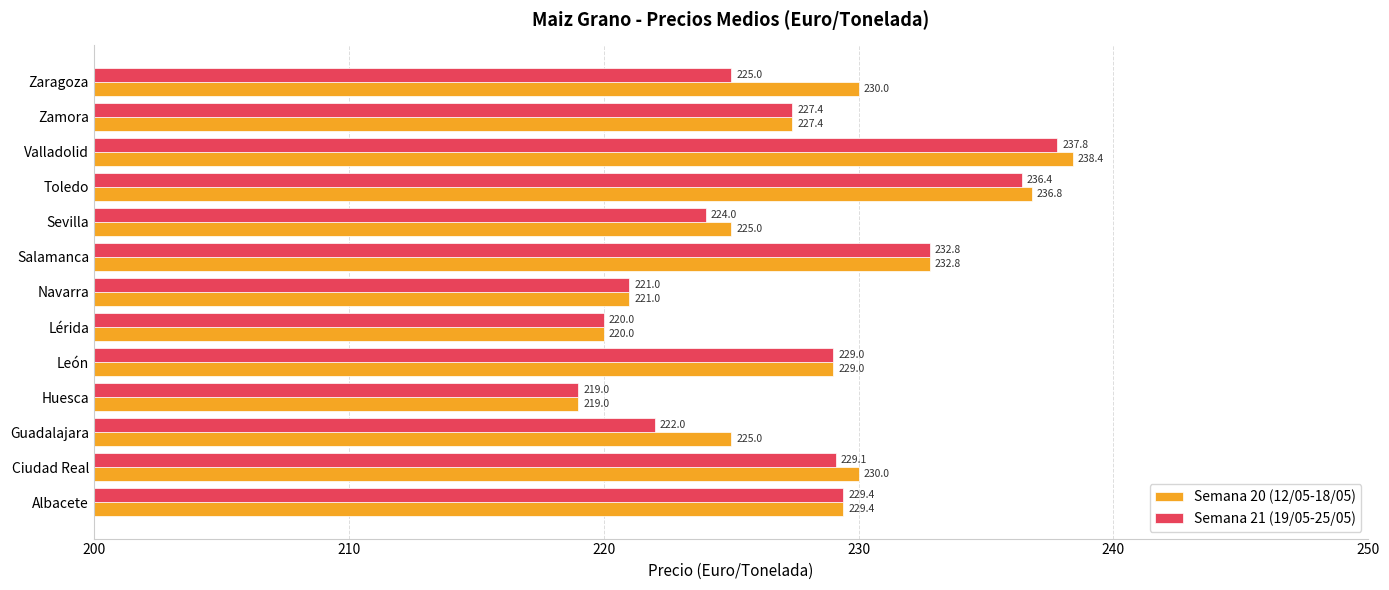

Where is Semana 21 (19/05-25/05) nearest to the value 228?

Zamora